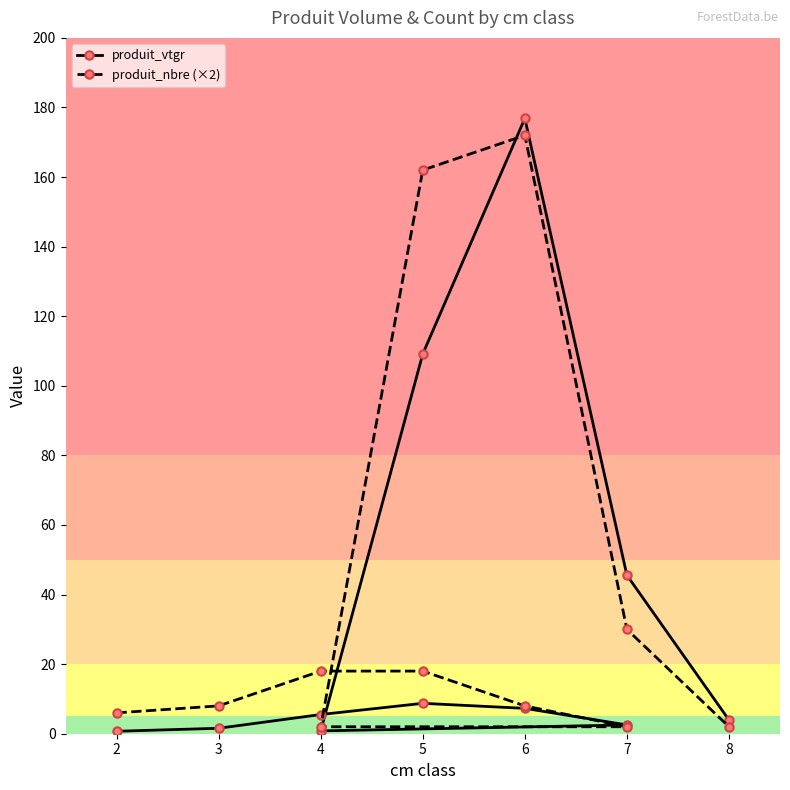

Which series changed the most between 3 and 4?

produit_nbre (×2)